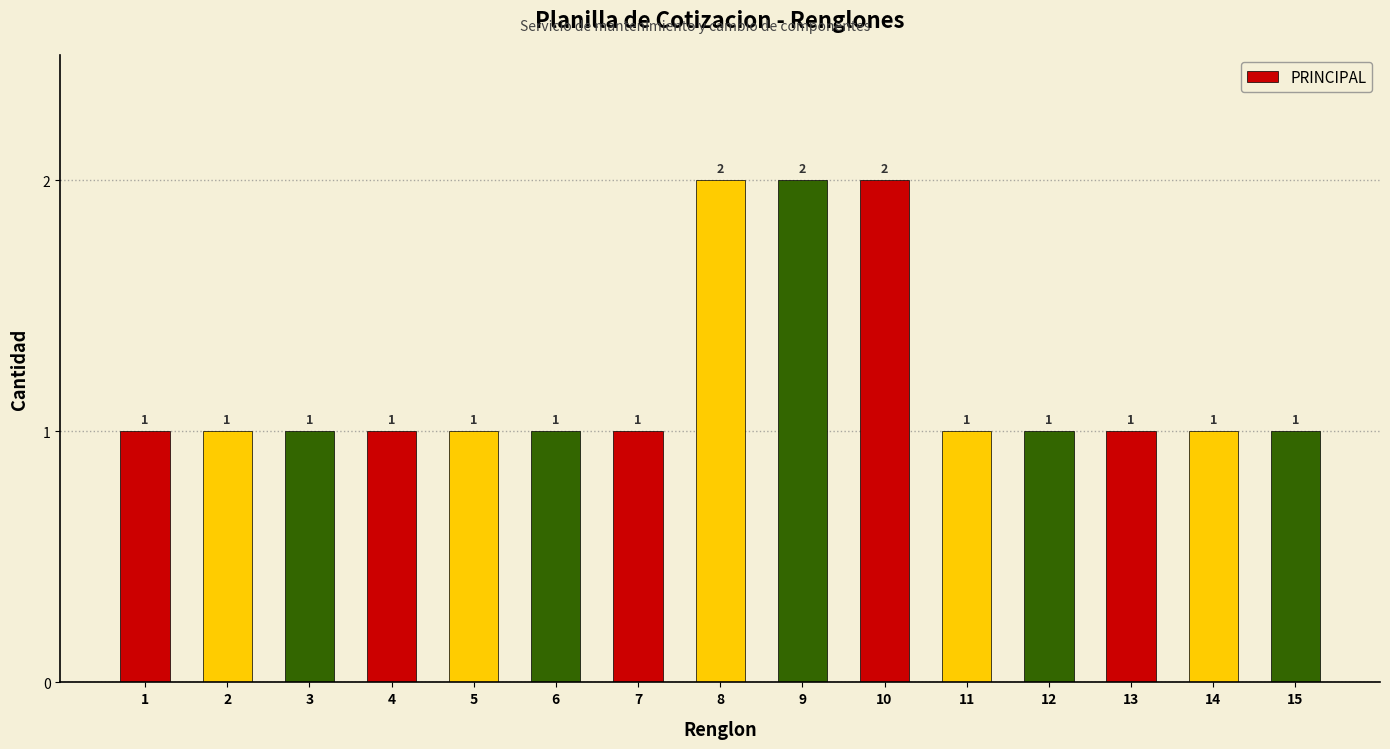

How many bars are there in total?

15